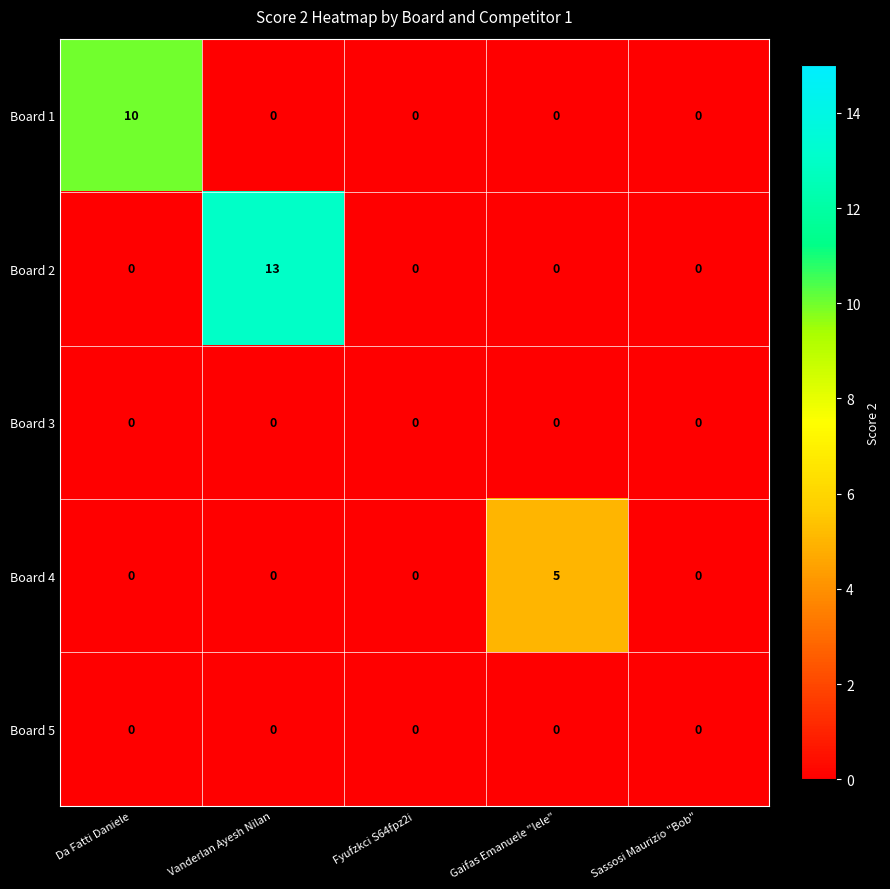

Between Da Fatti Daniele and Fyufzkci S64fpz2i, which series saw the biggest shift?

Board 1